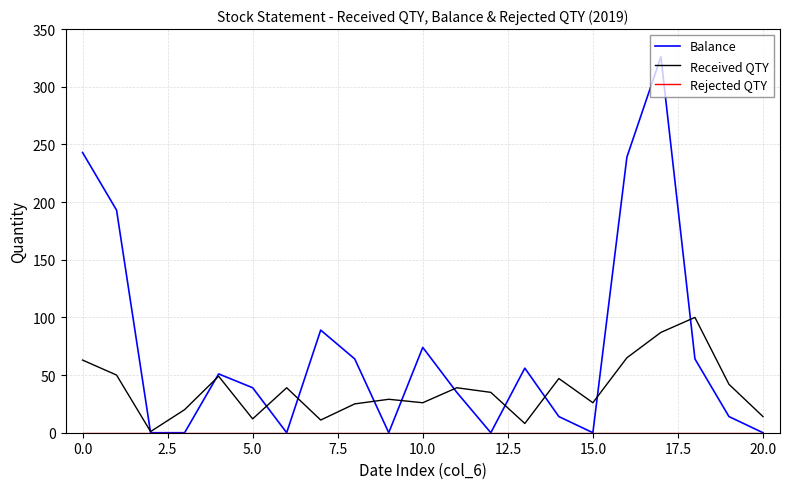

Which series has the largest total across all categories?

Balance